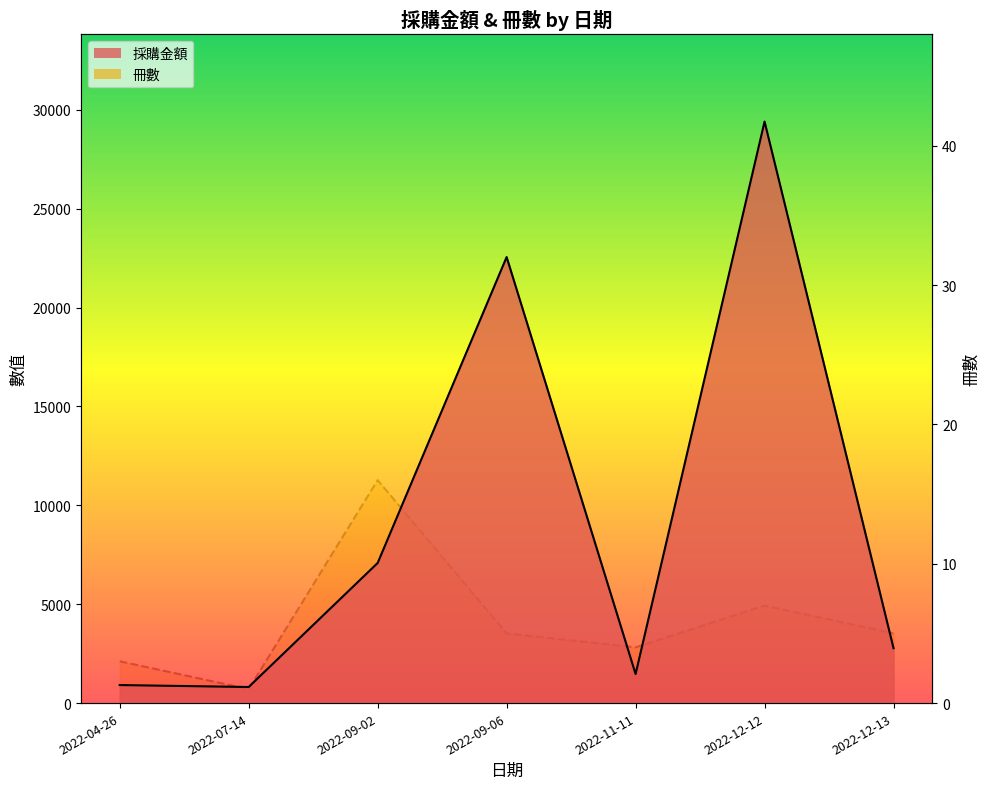

Does the chart display data point markers on the line(s)?

No